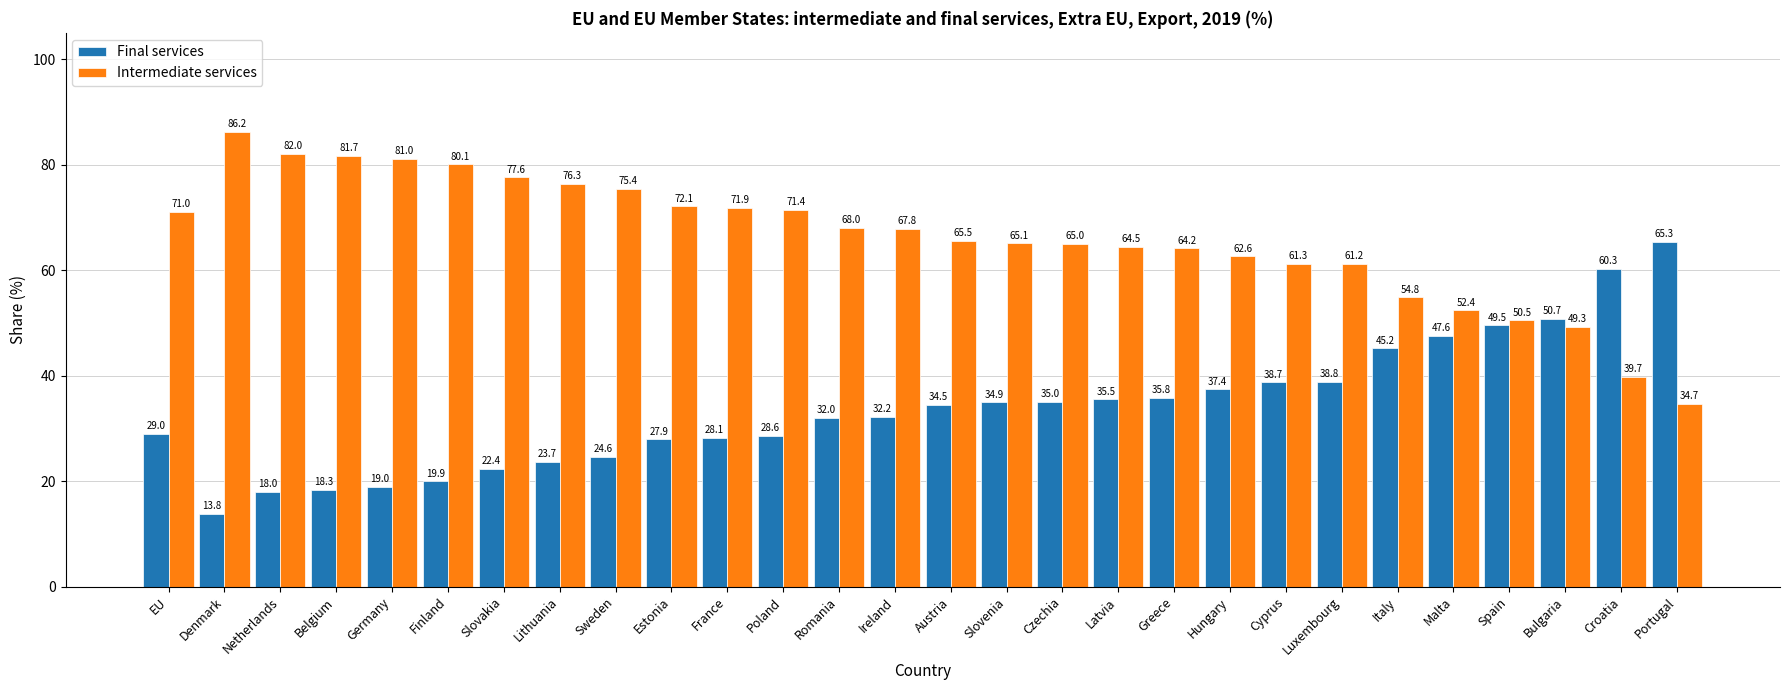

The value of Intermediate services at Slovakia is 49.1. True or false?

False